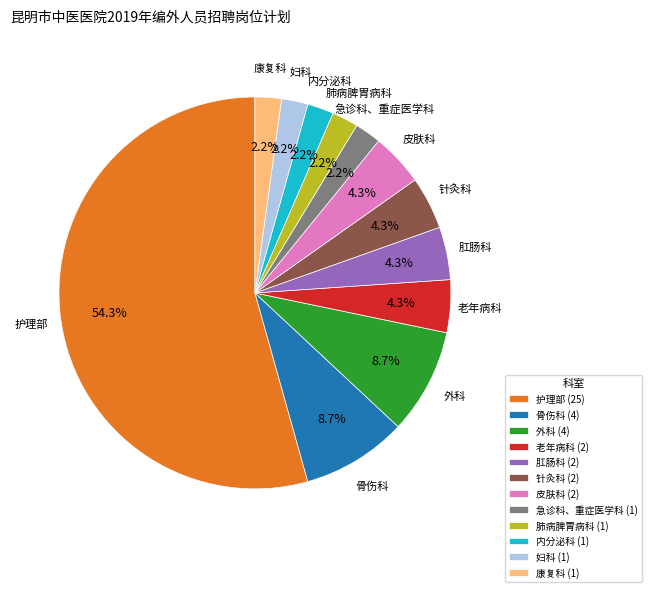

How many slices are in this pie chart?

12